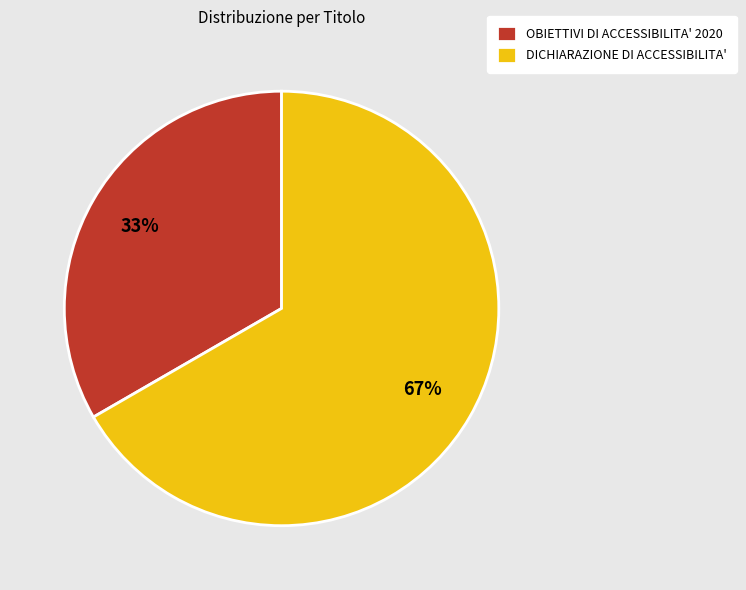

Which has a higher value, DICHIARAZIONE DI ACCESSIBILITA' or OBIETTIVI DI ACCESSIBILITA' 2020?

DICHIARAZIONE DI ACCESSIBILITA'